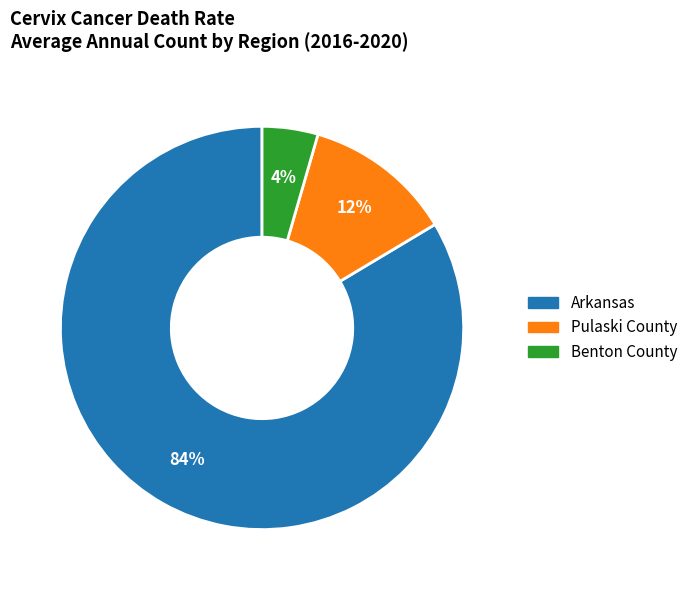

Which has a higher value, Benton County or Arkansas?

Arkansas